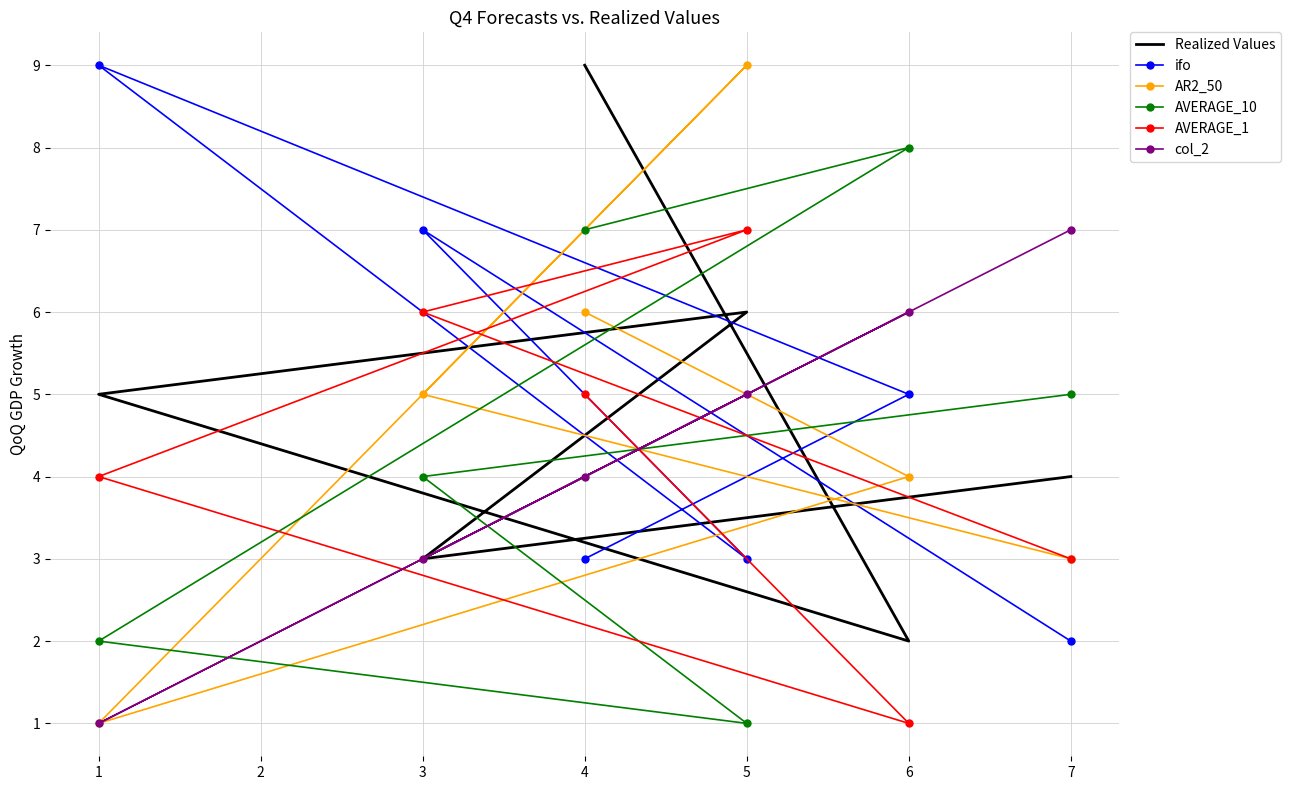

Reading left to right, extract all data points from this chart.

Realized Values: 9	2	5	6	3	4
ifo: 3	5	9	3	7	2
AR2_50: 6	4	1	9	5	3
AVERAGE_10: 7	8	2	1	4	5
AVERAGE_1: 5	1	4	7	6	3
col_2: 4	6	1	5	3	7